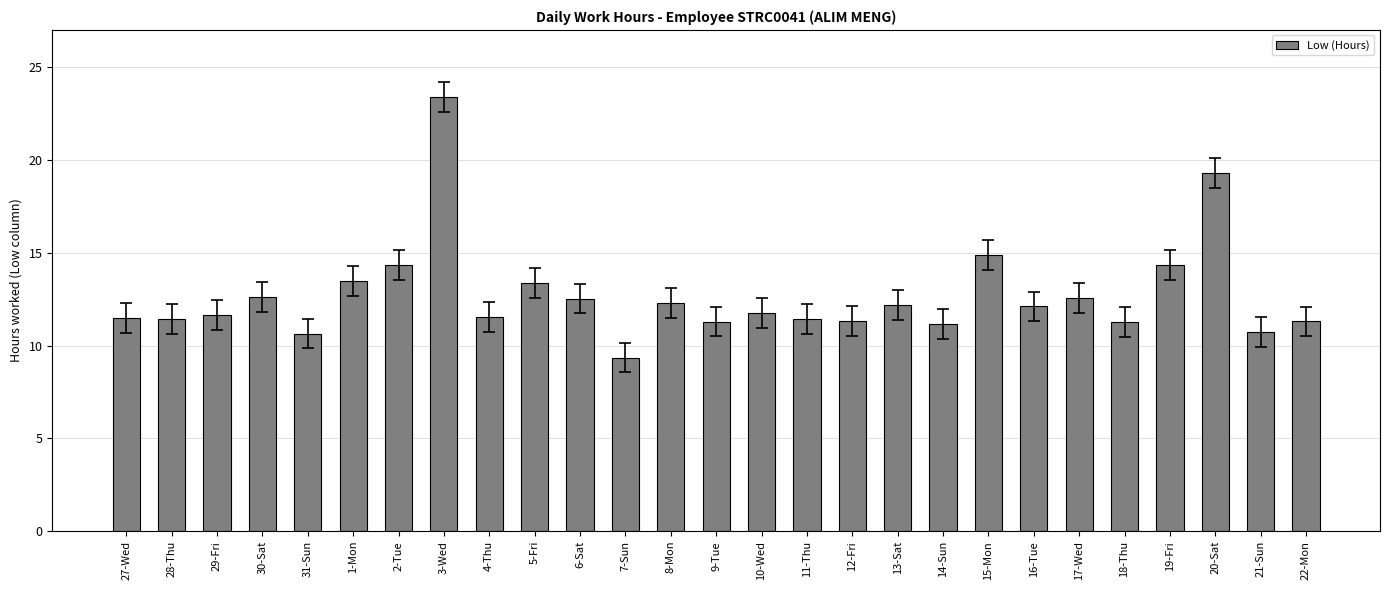

How many values exceed 11?

24